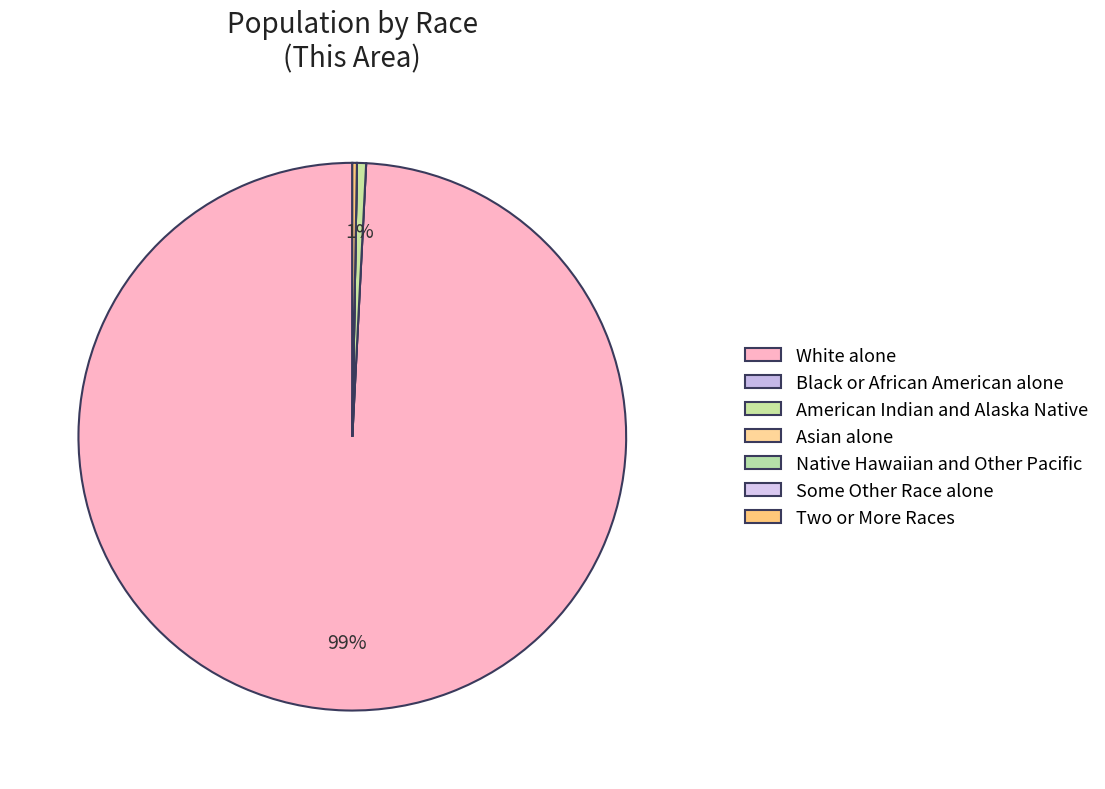

Which slice is the largest?

White alone